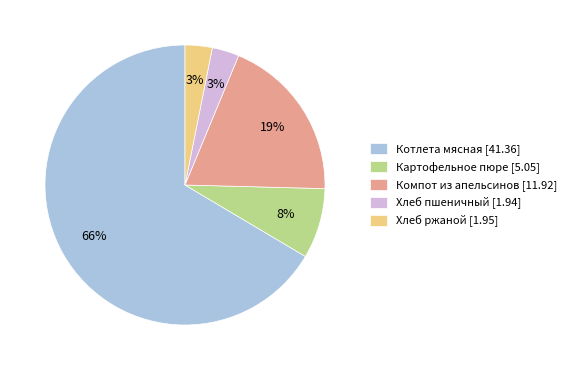

Combined, do Картофельное пюре and Компот из апельсинов account for over 50%?

No